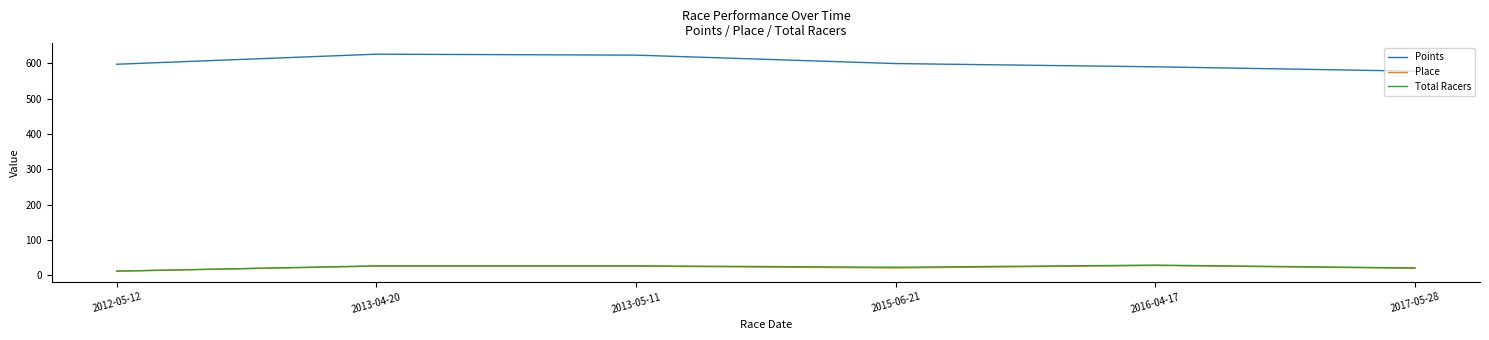

Read the Points value at 2015-06-21.

599.0